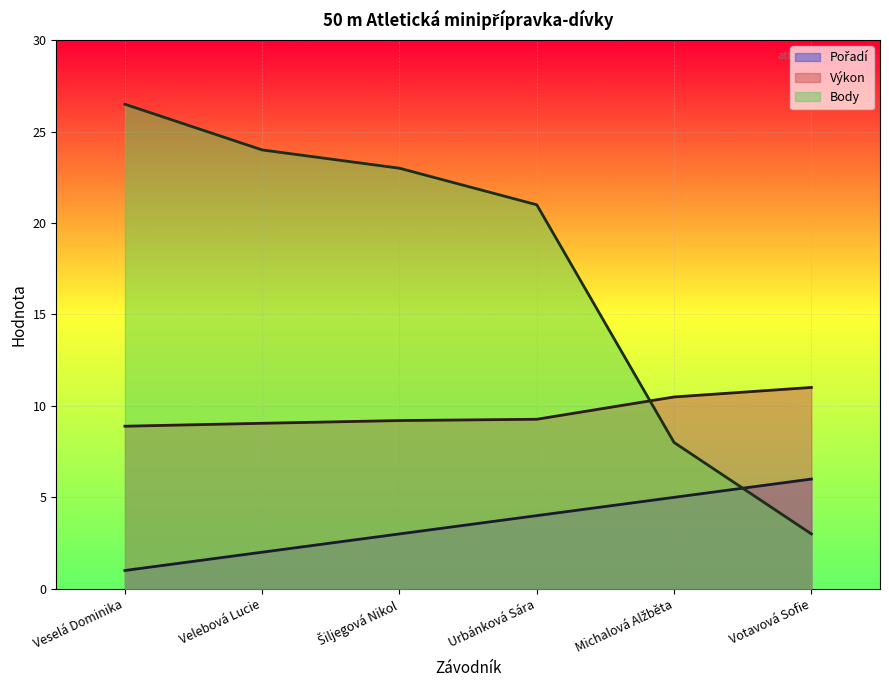

What is the total value across all series at Michalová Alžběta?

23.5